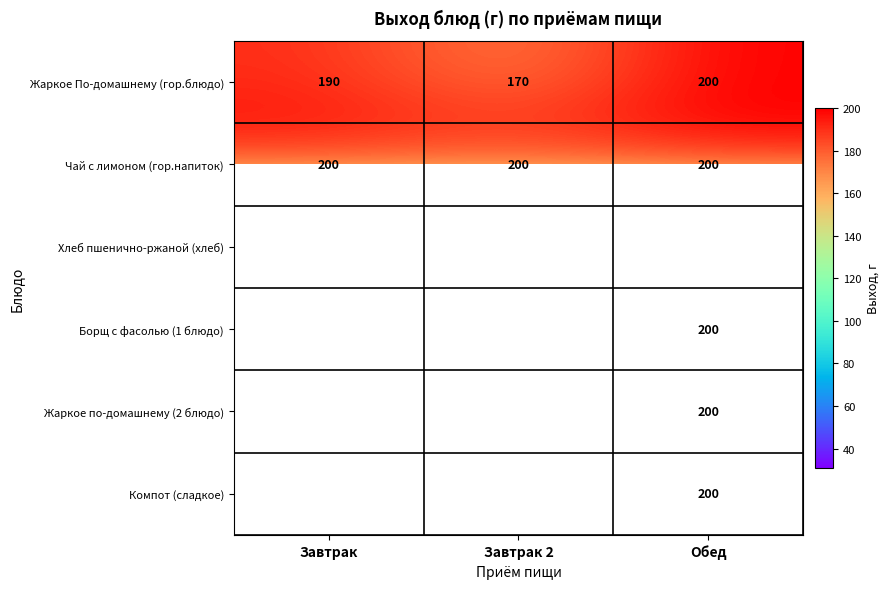

Is the value of Жаркое По-домашнему (гор.блюдо) at Завтрак greater than the value of Чай с лимоном (гор.напиток) at Обед?

No